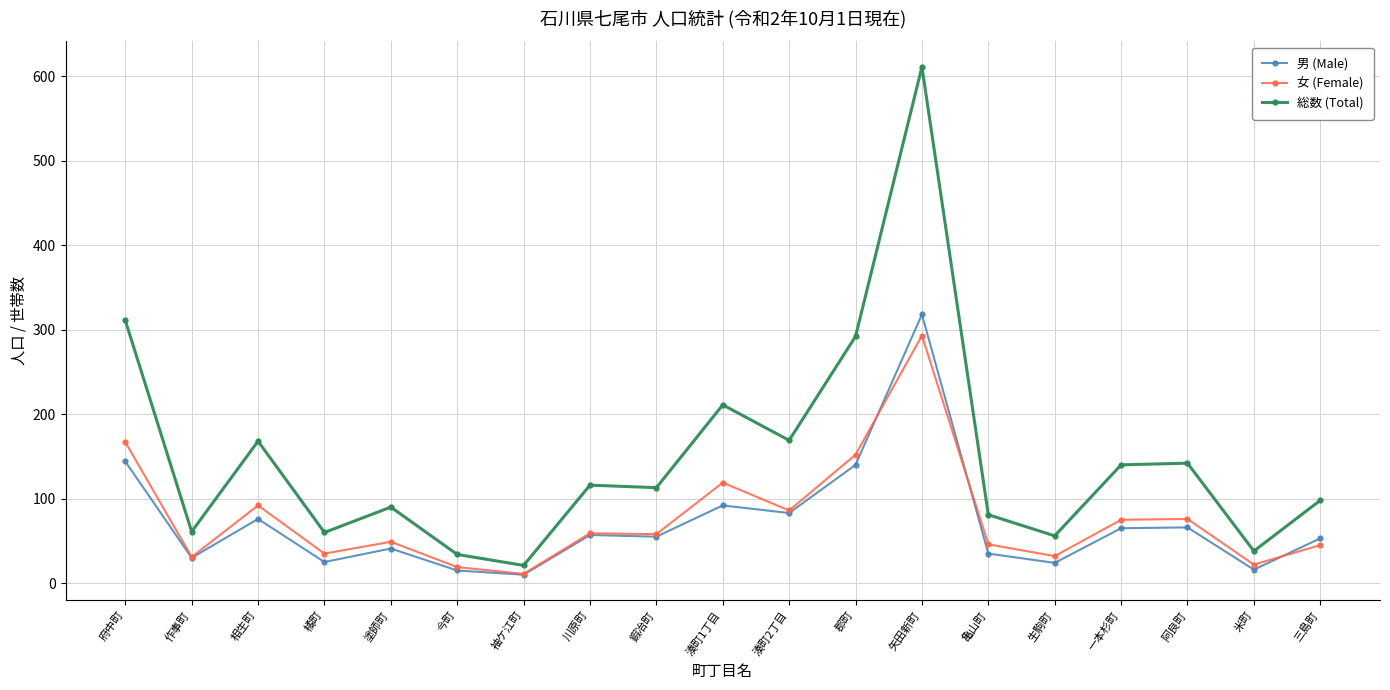

The 総数 (Total) series shows 433 at 府中町. True or false?

False